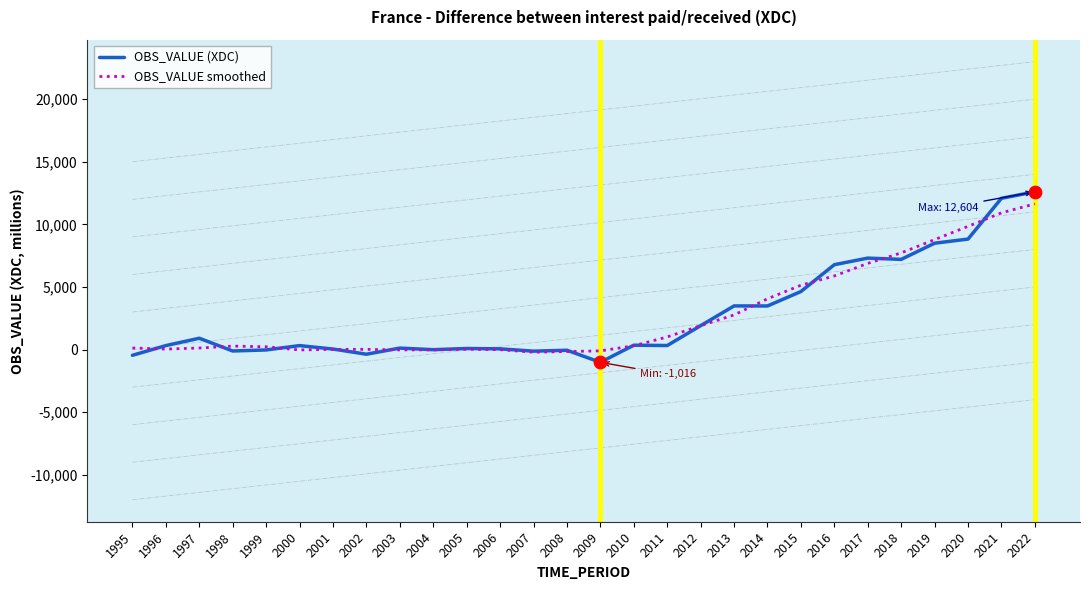

Is the value of OBS_VALUE (XDC) at 2002 greater than the value of OBS_VALUE smoothed at 2015?

No